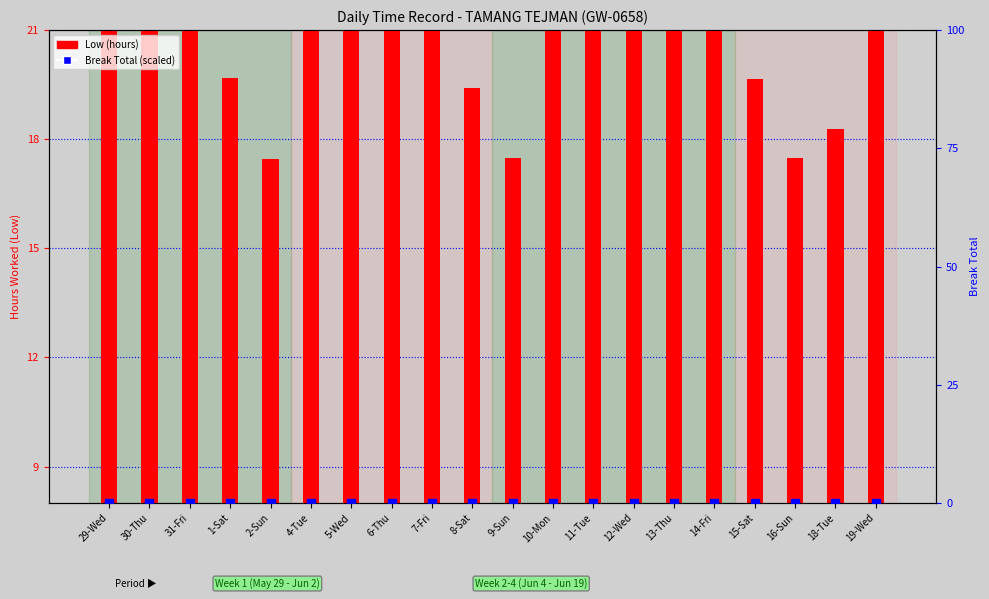

Which series reaches the minimum Y coordinate?

Break Total (scaled)